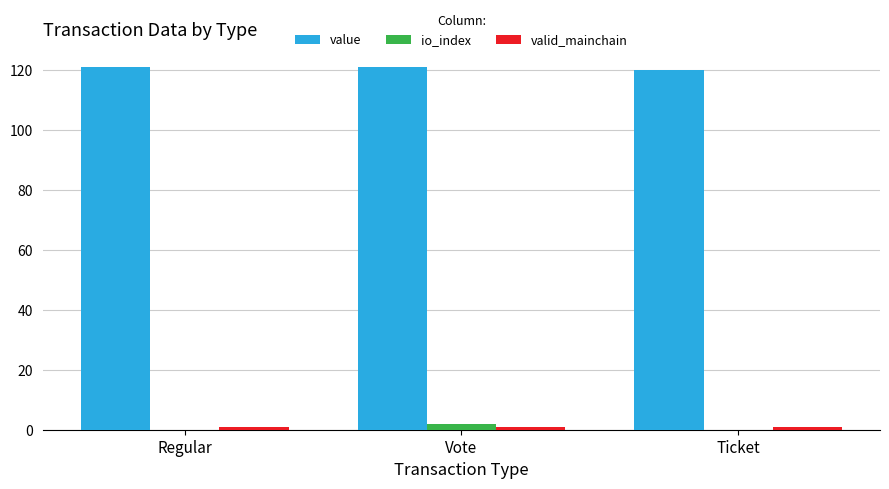

Is it true that value equals 120.0 at Ticket?

True